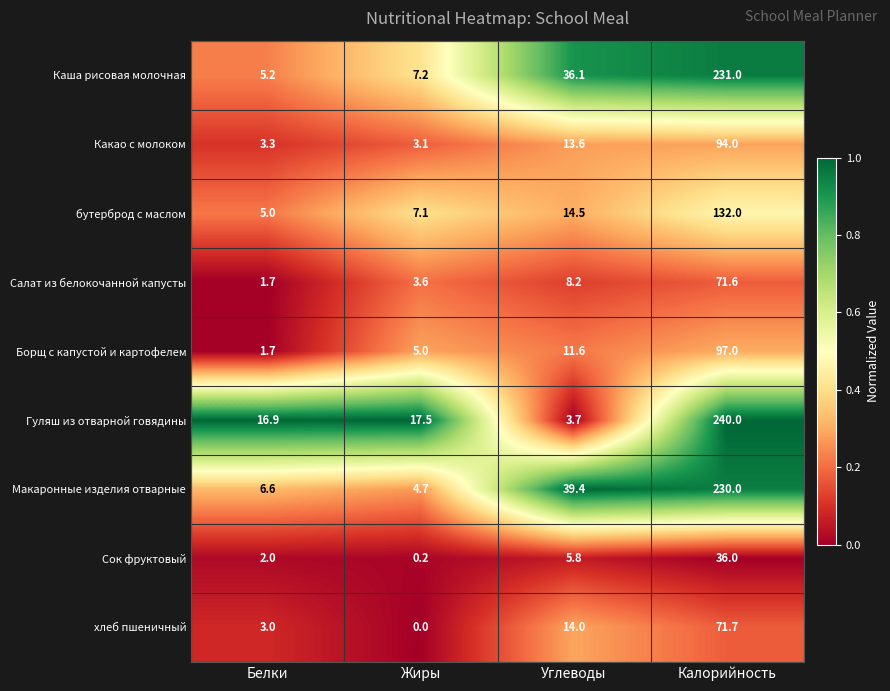

List the series in order of their peak value, lowest first.

Сок фруктовый, Салат из белокочанной капусты, хлеб пшеничный, Какао с молоком, Борщ с капустой и картофелем, бутерброд с маслом, Макаронные изделия отварные, Каша рисовая молочная, Гуляш из отварной говядины